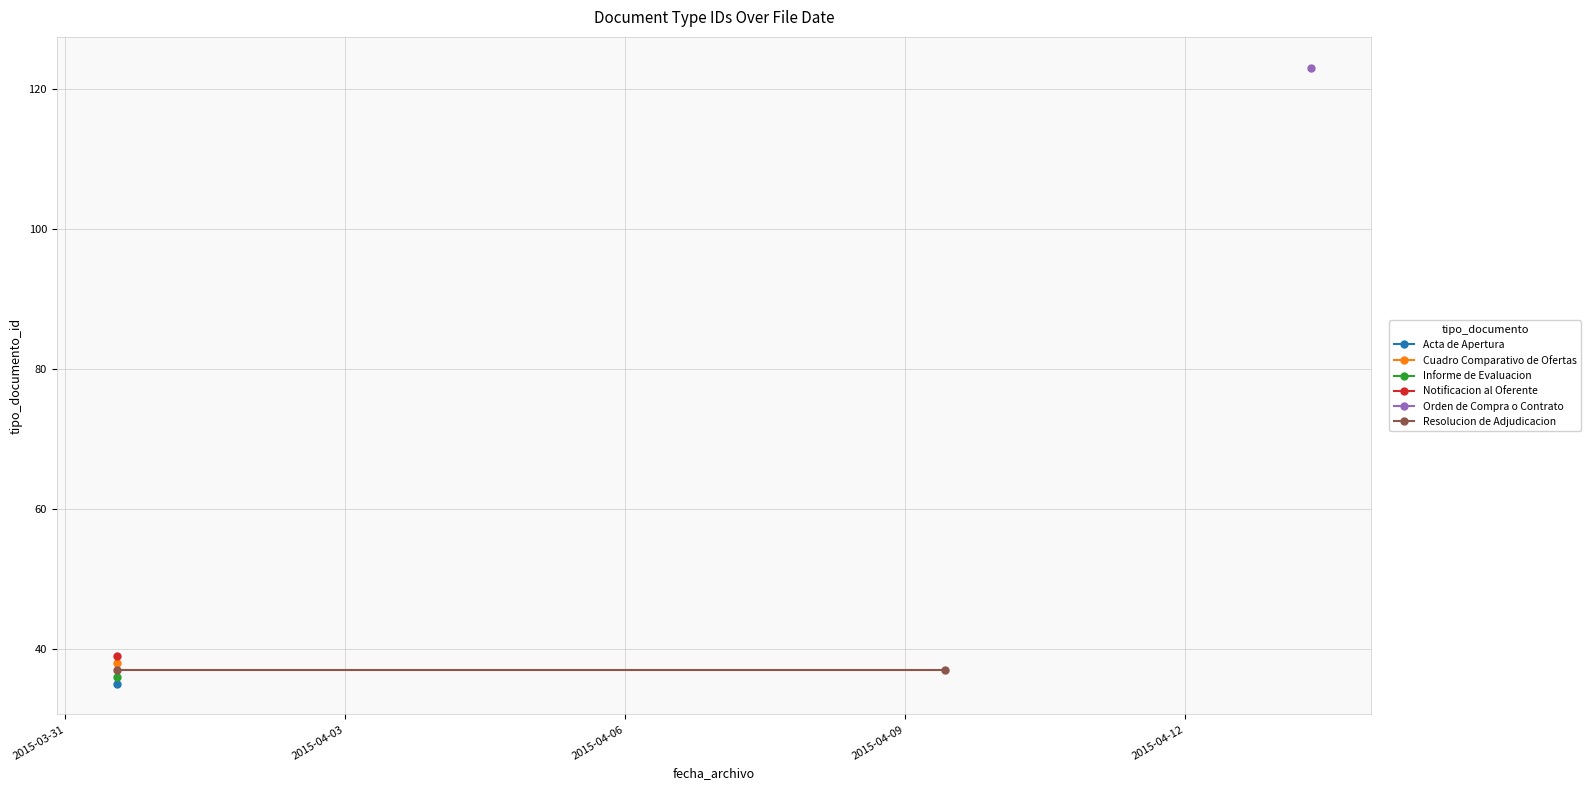

How many data points are above 37?

3